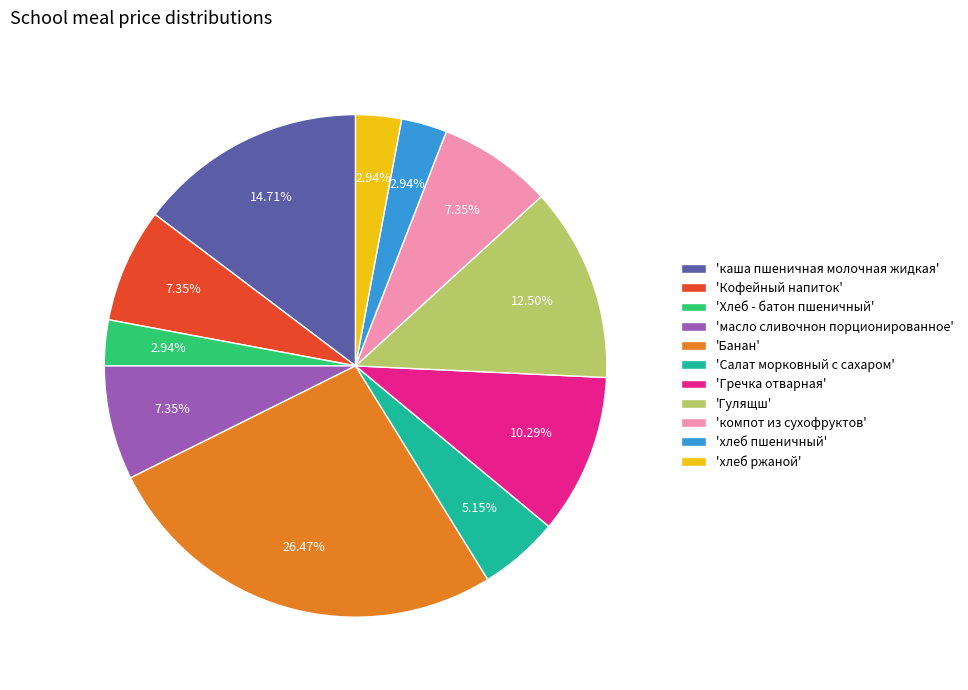

Which has a higher value, 'хлеб ржаной' or 'Гречка отварная'?

'Гречка отварная'